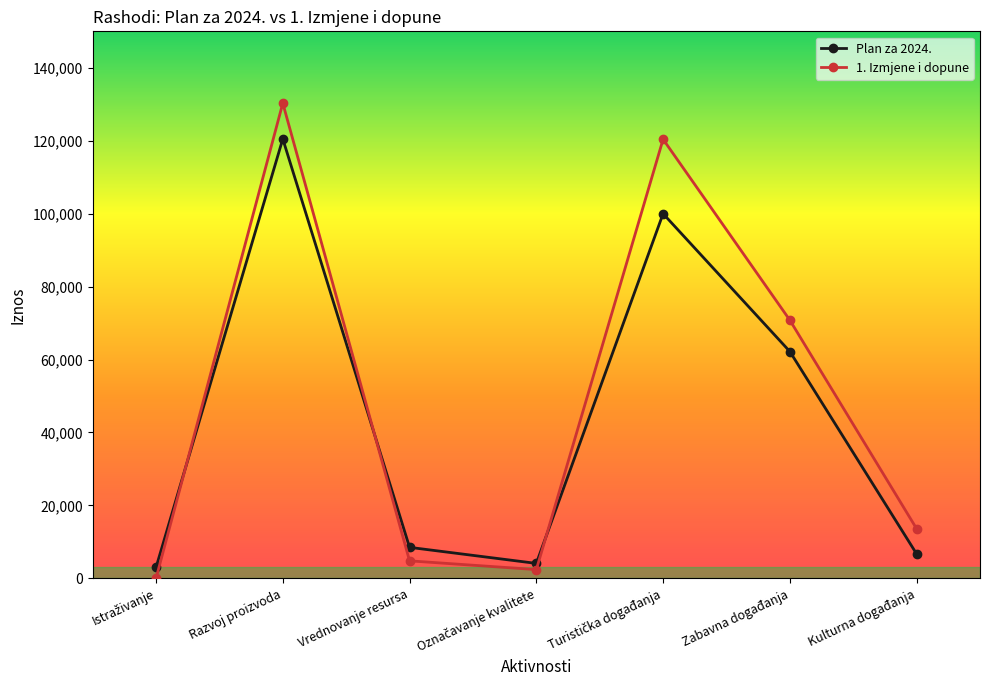

True or false: 1. Izmjene i dopune and Plan za 2024. intersect in this chart.

True